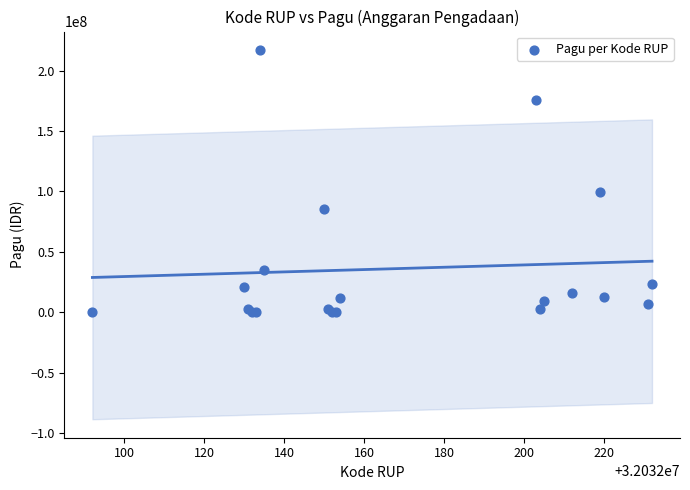

What Y value in the scatter plot is closest to 108800000?

99958000